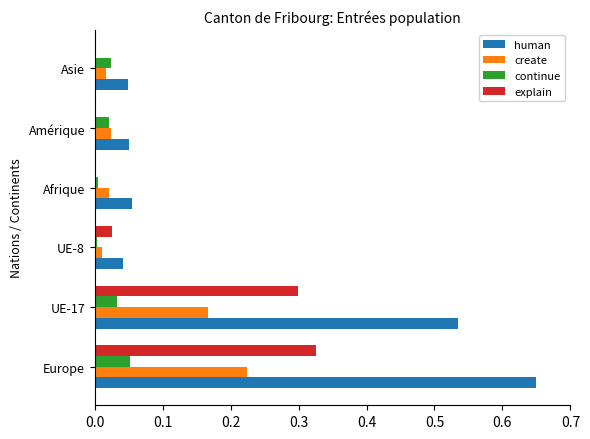

Is the value of create at Afrique greater than the value of explain at UE-17?

No